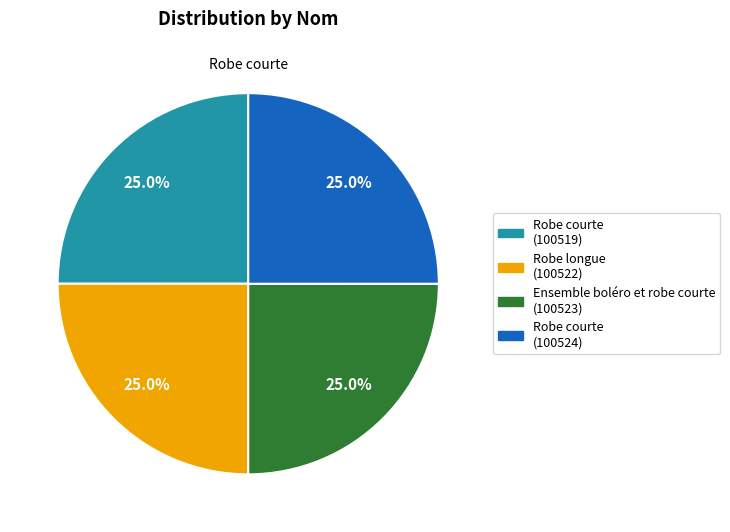

Is there a majority slice in this chart?

No